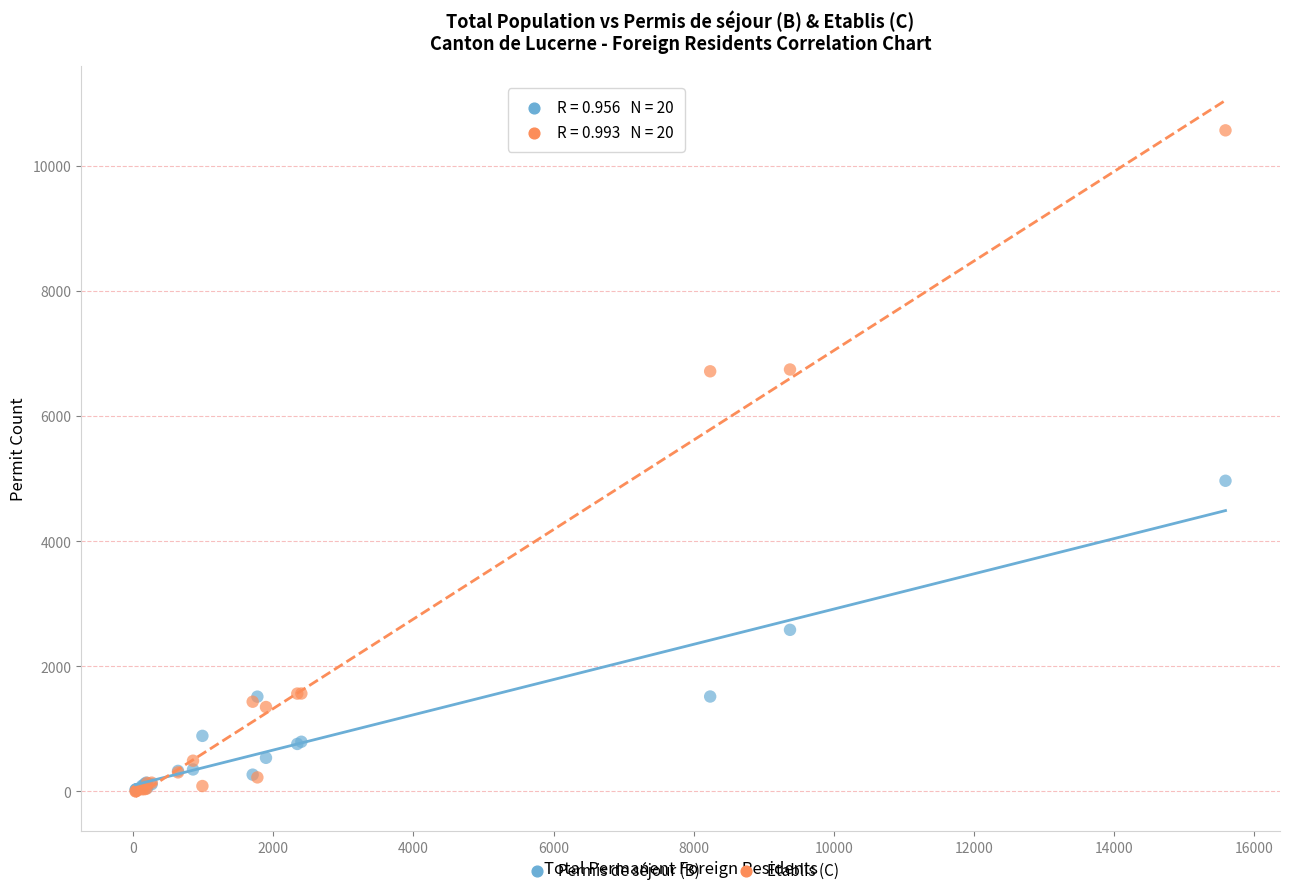

Across all series, what Y value is closest to 5285?

4967